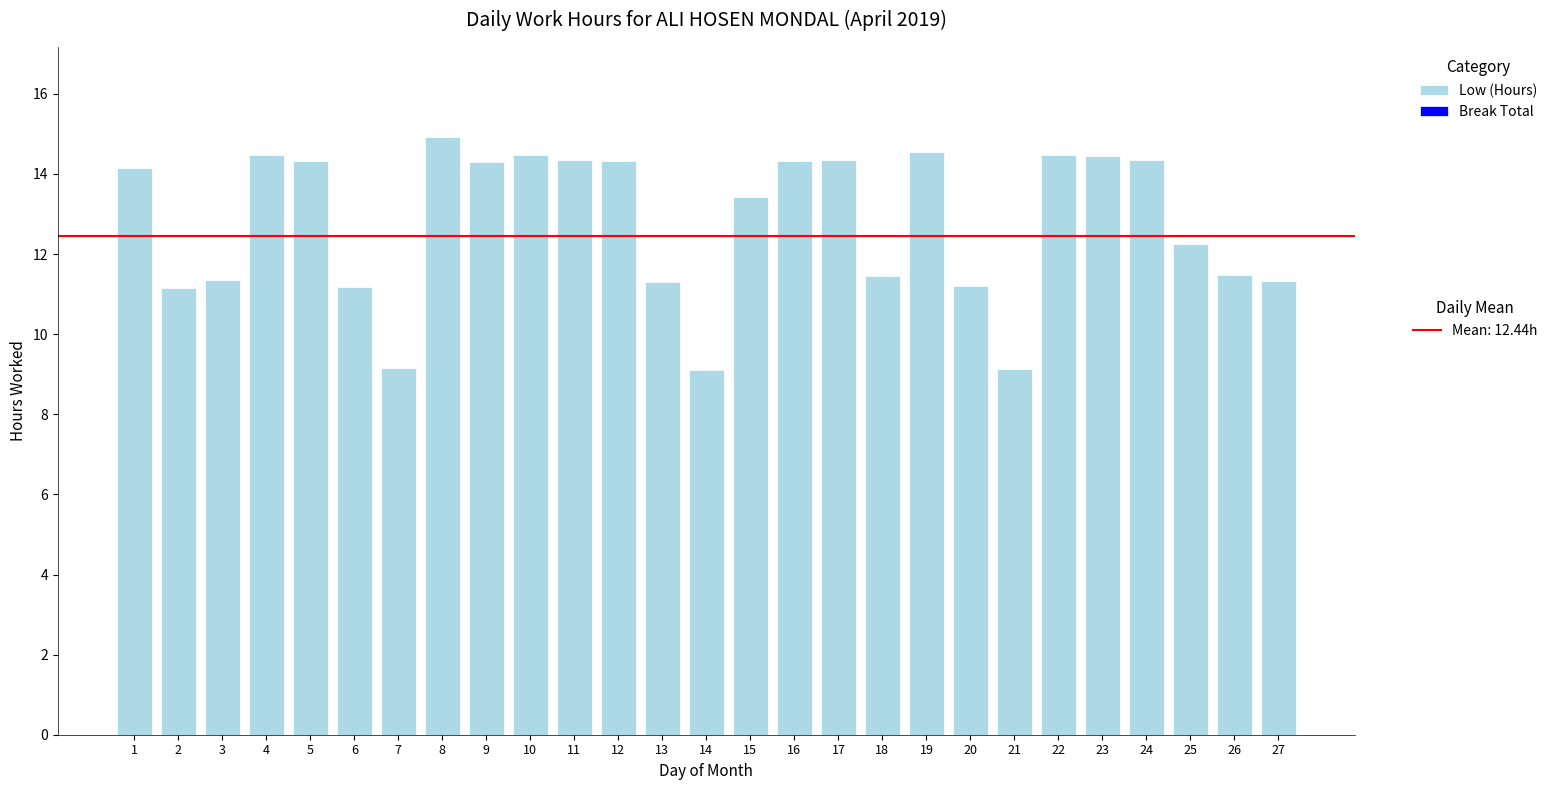

Does the chart contain stacked bars?

No